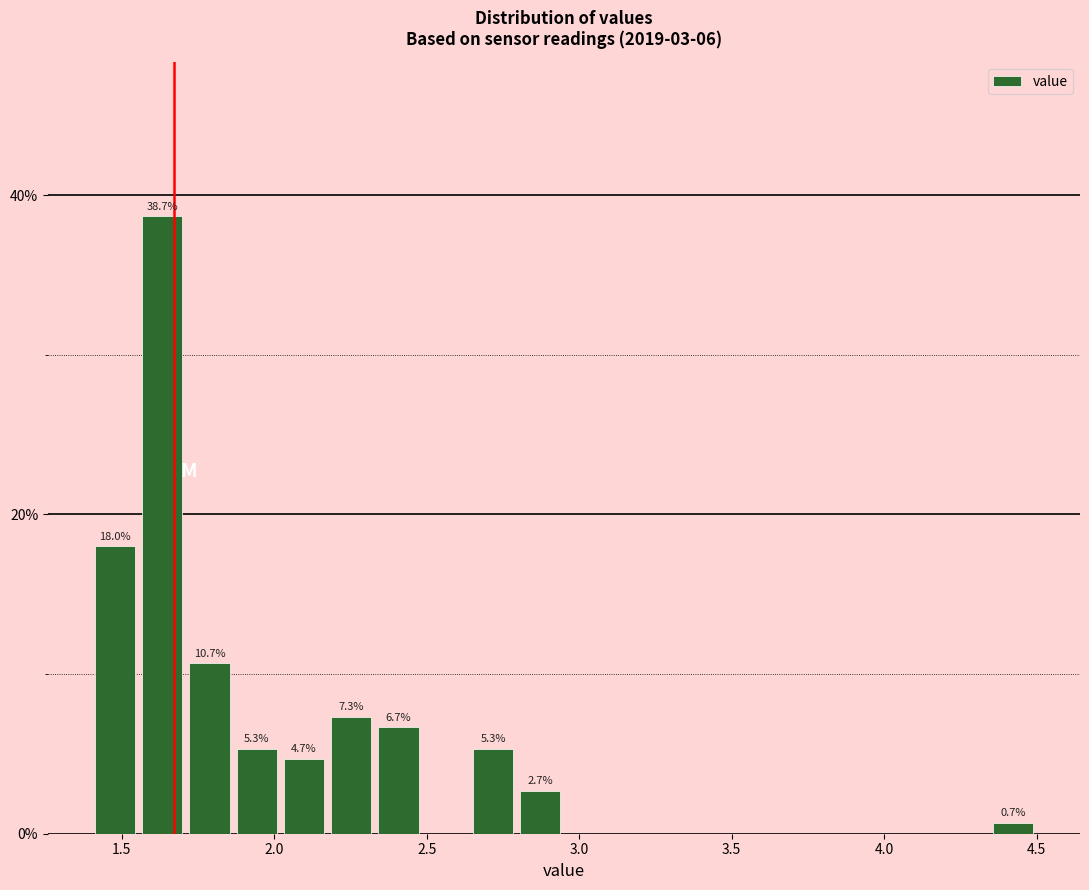

Read against the x-axis, roughly where is the centre of the tallest bar?

1.65